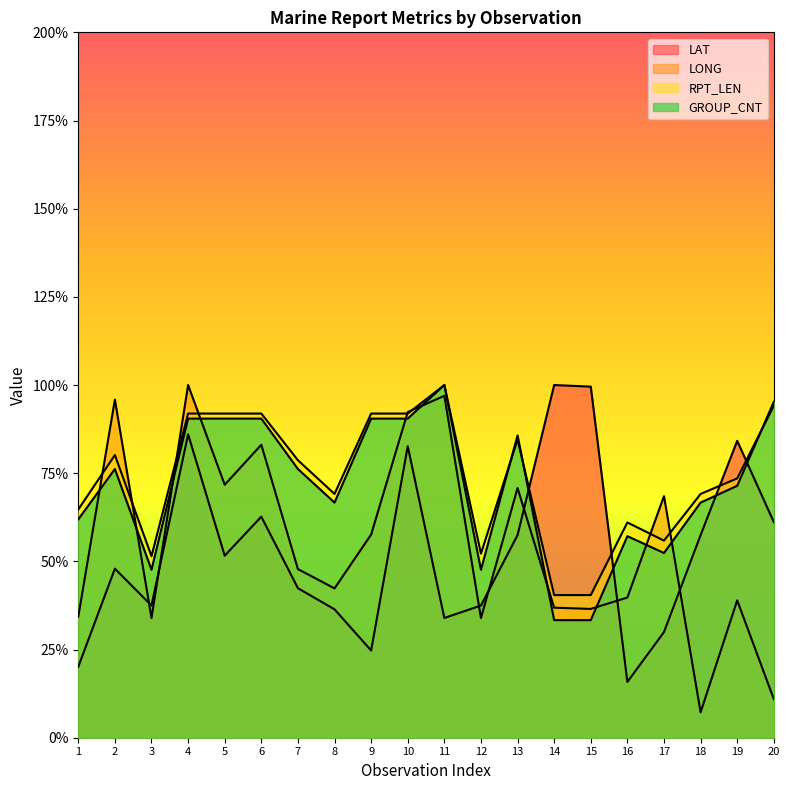

Reading left to right, what are all the values shown in this chart?

LAT: 1=20.1	2=47.9	3=37.5	4=86.0	5=51.6	6=62.7	7=42.4	8=36.4	9=24.7	10=82.6	11=33.9	12=37.5	13=57.5	14=100.0	15=99.5	16=15.8	17=30.0	18=57.5	19=84.2	20=61.1
LONG: 1=34.3	2=95.9	3=33.9	4=100.0	5=71.7	6=83.1	7=47.8	8=42.3	9=57.6	10=92.3	11=96.9	12=33.9	13=70.8	14=36.9	15=36.5	16=39.7	17=68.5	18=7.2	19=38.9	20=10.9
RPT_LEN: 1=64.7	2=80.1	3=51.5	4=91.9	5=91.9	6=91.9	7=78.7	8=69.1	9=91.9	10=91.9	11=100.0	12=52.2	13=84.6	14=40.4	15=40.4	16=61.0	17=55.9	18=69.1	19=73.5	20=94.1
GROUP_CNT: 1=61.9	2=76.2	3=47.6	4=90.5	5=90.5	6=90.5	7=76.2	8=66.7	9=90.5	10=90.5	11=100.0	12=47.6	13=85.7	14=33.3	15=33.3	16=57.1	17=52.4	18=66.7	19=71.4	20=95.2